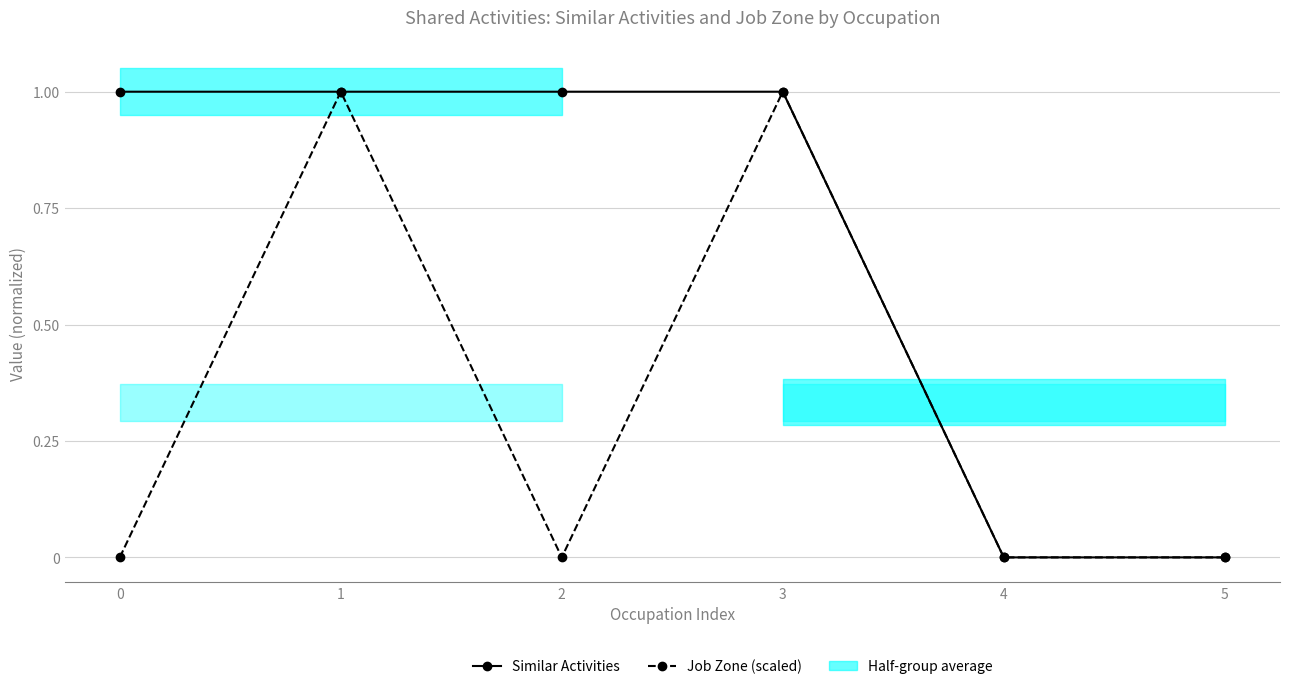

How many positive values does the Job Zone series have?

2